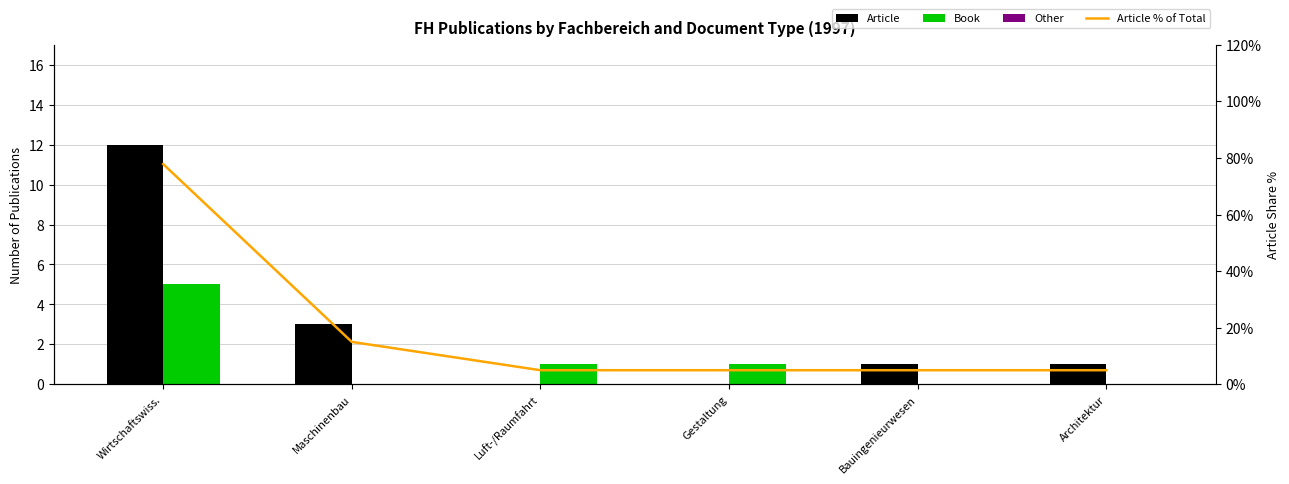

Are the bars horizontal?

No